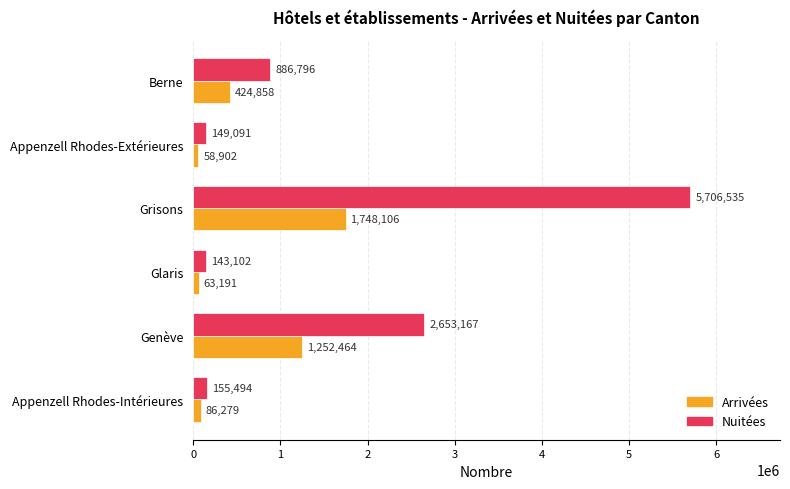

What is the sum of all Nuitées values?

9694185